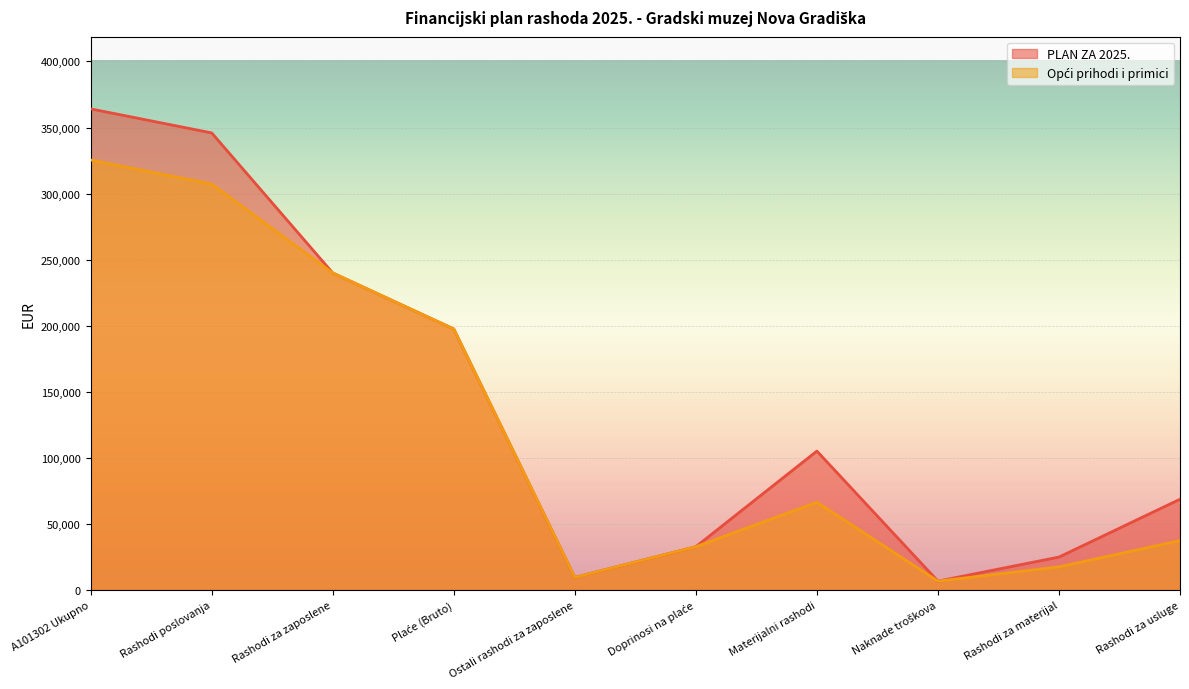

Is it true that Opći prihodi i primici equals 32811 at Doprinosi na plaće?

True